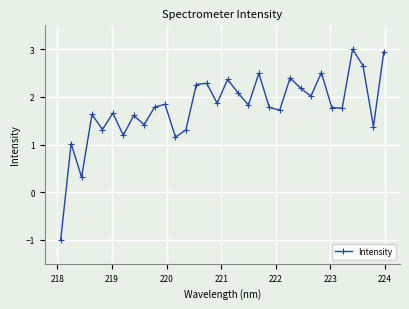

How many values are below zero?

1